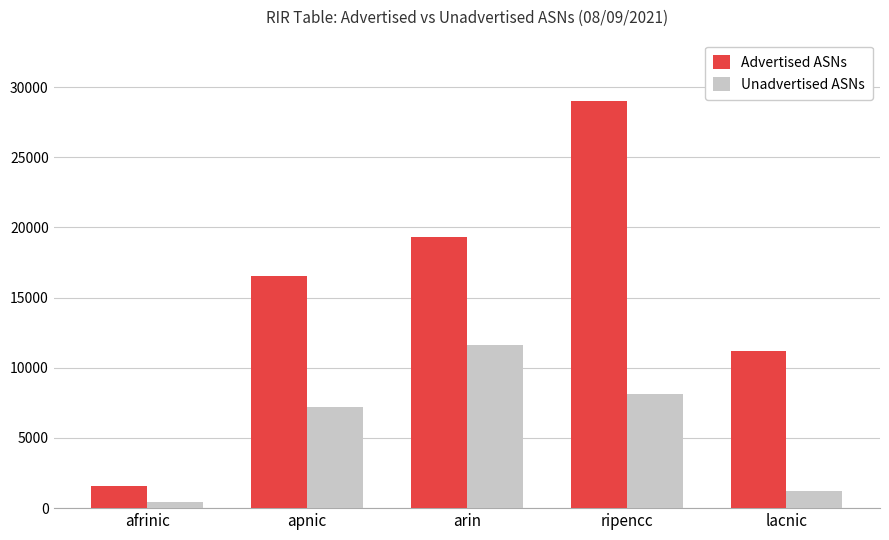

What is the minimum value for Unadvertised ASNs?

465